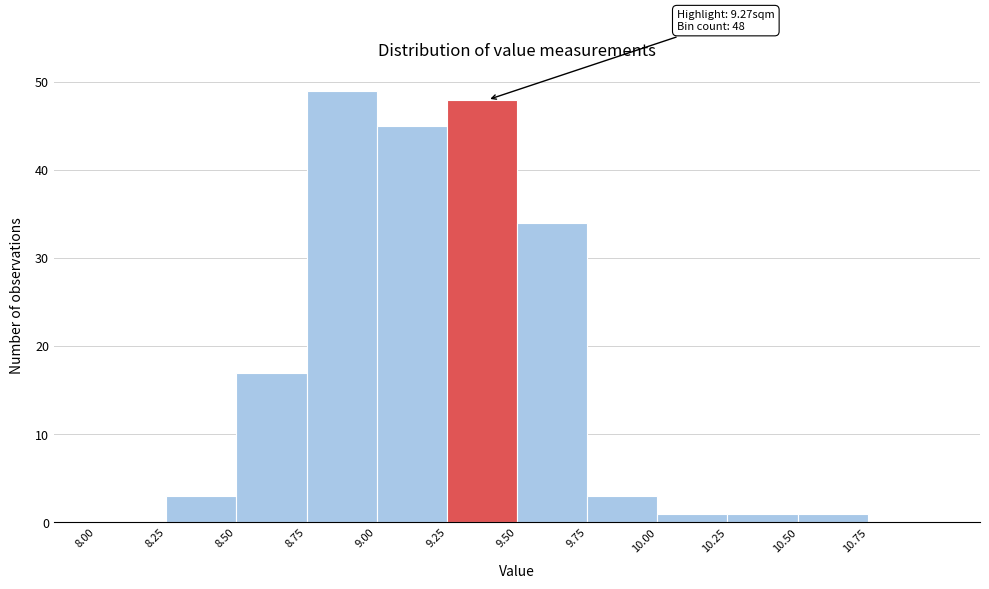

Over which range of the x-axis is the bar tallest?

8.75 to 9.00